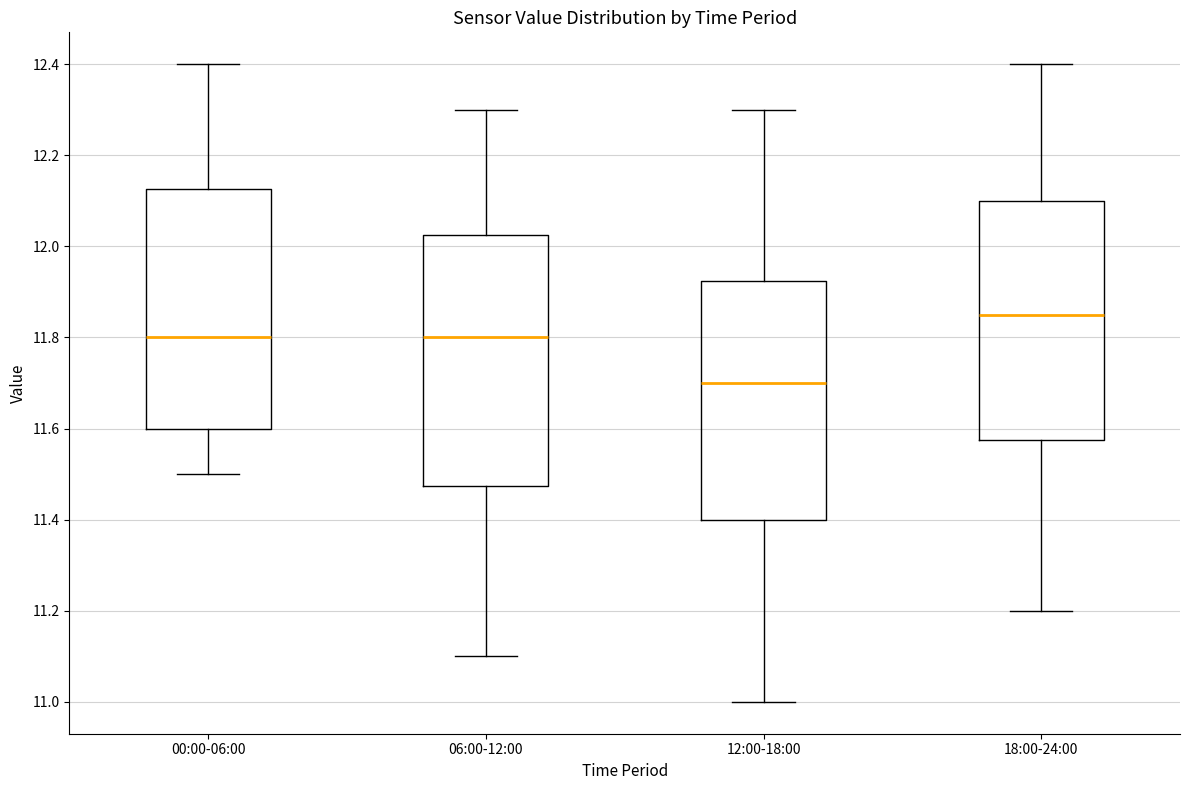

Where is the lower edge of the box for 06:00-12:00 on the y-axis? The values are not printed on the chart, so give them approximately, as read against the axis.

11.48